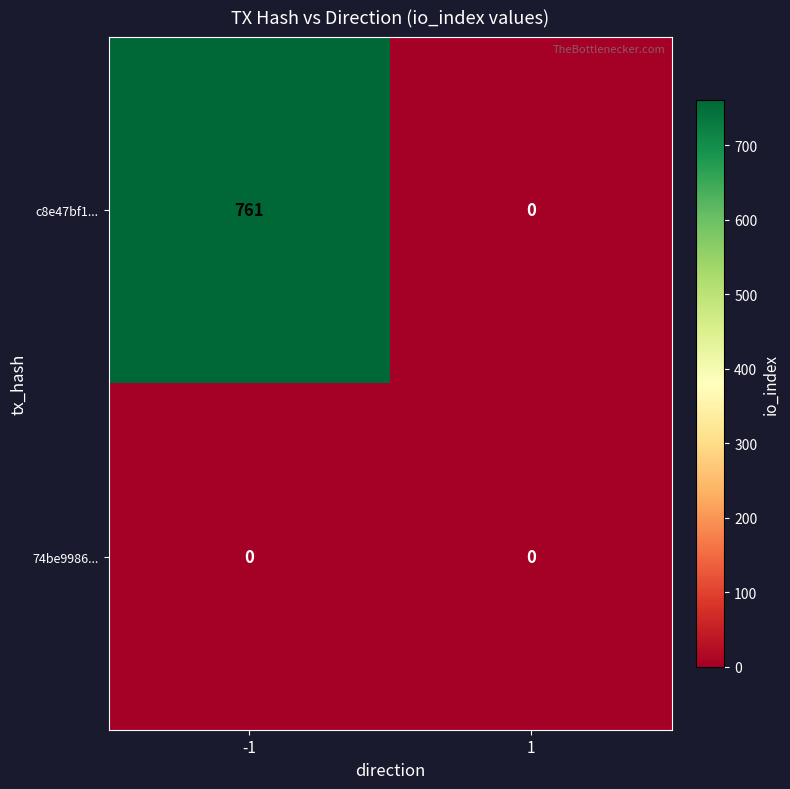

Reading left to right, transcribe all the data shown in this chart.

c8e47bf1...: -1=761	1=0
74be9986...: -1=0	1=0